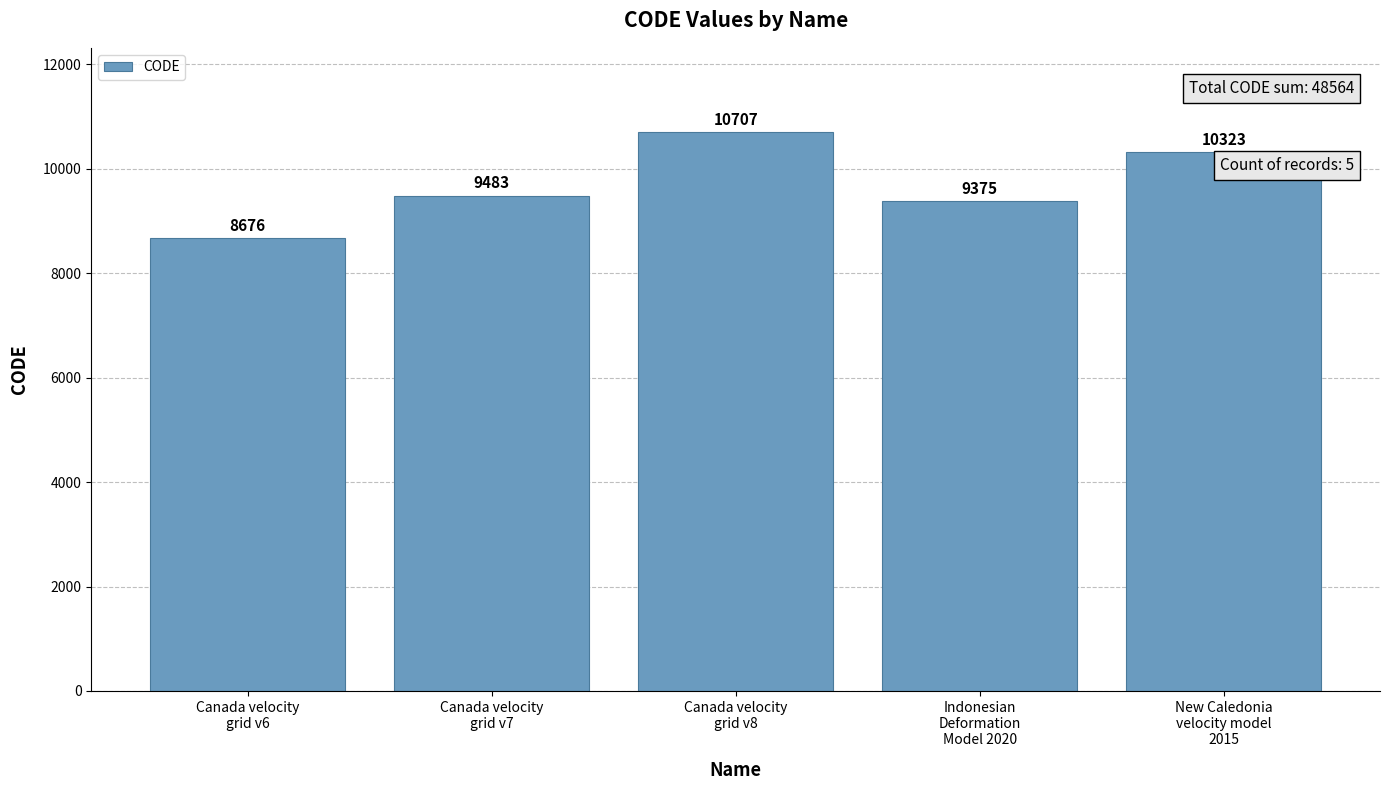

What is the smallest value displayed?

8676